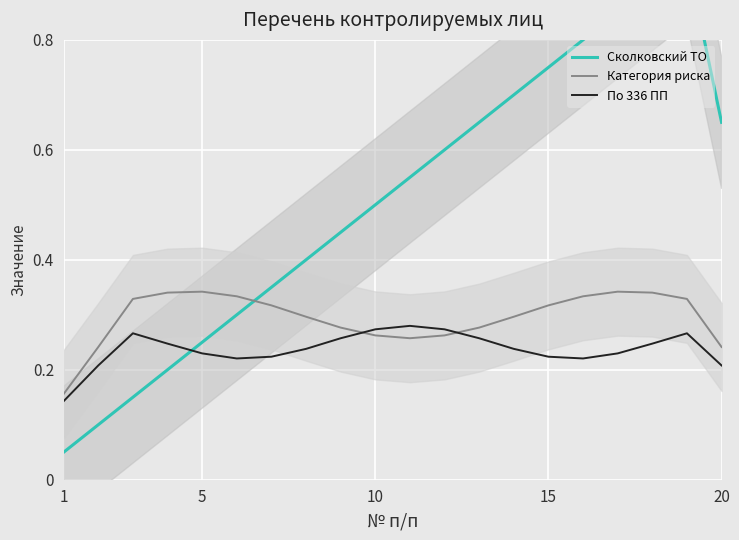

What is the minimum value for Сколковский ТО?

0.1